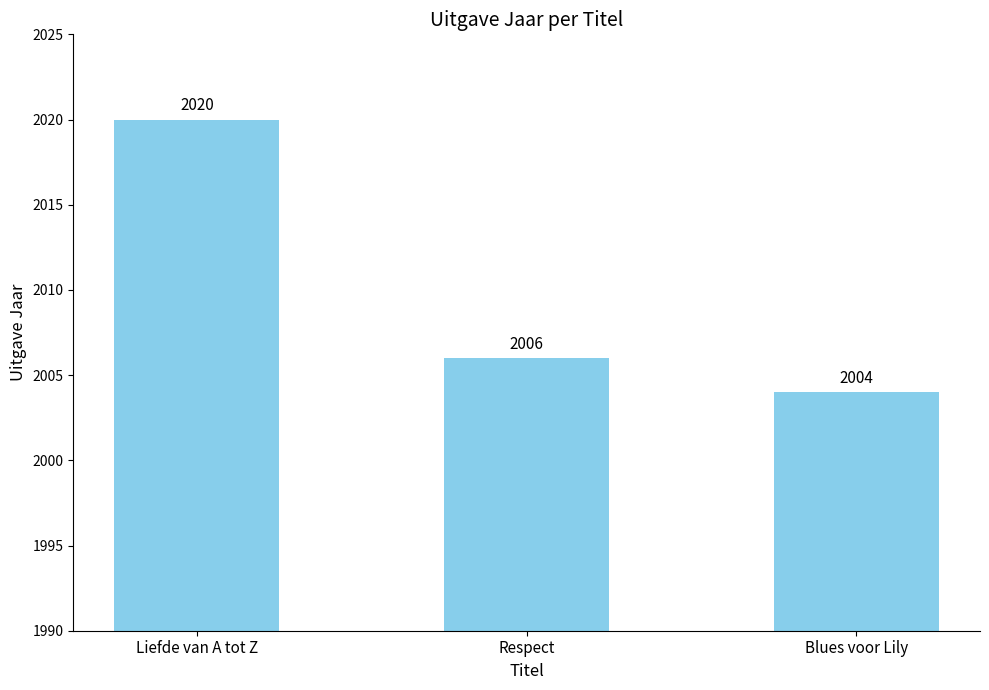

Where does the data first go above 2006?

Liefde van A tot Z